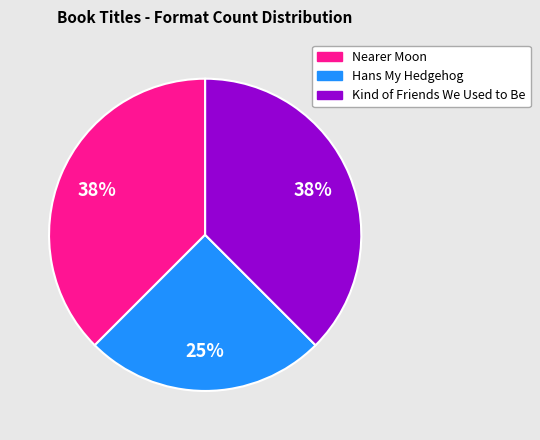

How many segments does this pie chart have?

3